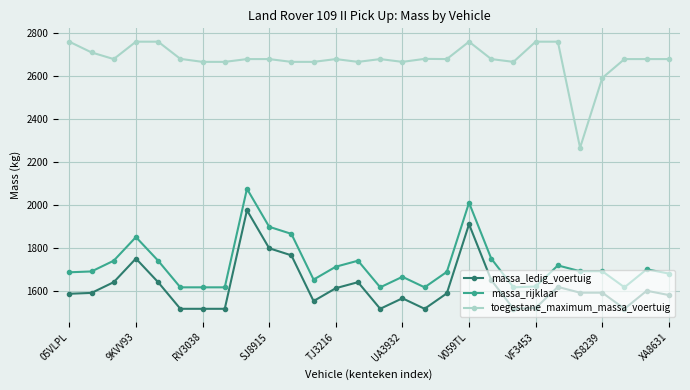

What is the minimum value shown in the chart?

1516